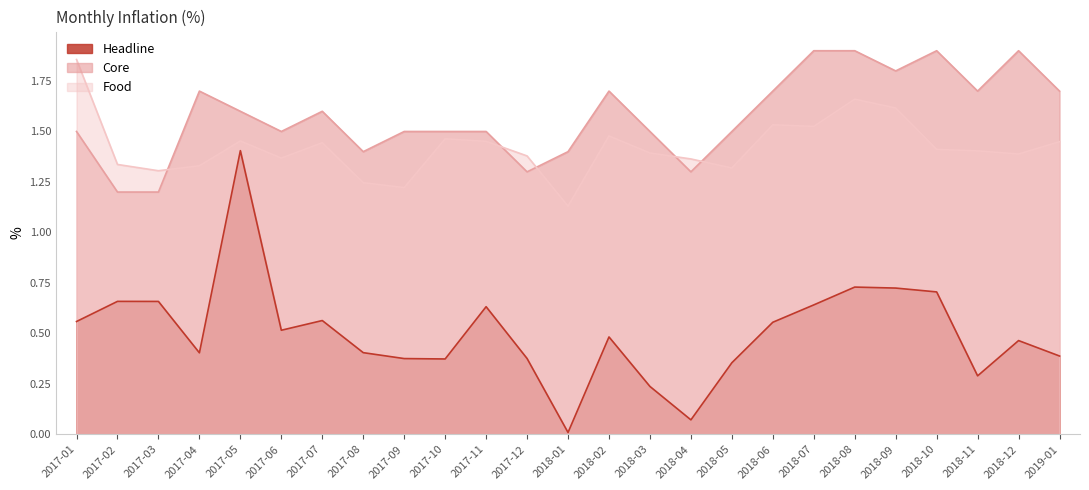

Reading left to right, list all the values displayed in this chart.

Headline: 2017-01=0.6	2017-02=0.7	2017-03=0.7	2017-04=0.4	2017-05=1.4	2017-06=0.5	2017-07=0.6	2017-08=0.4	2017-09=0.4	2017-10=0.4	2017-11=0.6	2017-12=0.4	2018-01=0.0	2018-02=0.5	2018-03=0.2	2018-04=0.1	2018-05=0.4	2018-06=0.6	2018-07=0.6	2018-08=0.7	2018-09=0.7	2018-10=0.7	2018-11=0.3	2018-12=0.5	2019-01=0.4
Food: 2017-01=1.9	2017-02=1.3	2017-03=1.3	2017-04=1.3	2017-05=1.5	2017-06=1.4	2017-07=1.4	2017-08=1.2	2017-09=1.2	2017-10=1.5	2017-11=1.5	2017-12=1.4	2018-01=1.1	2018-02=1.5	2018-03=1.4	2018-04=1.4	2018-05=1.3	2018-06=1.5	2018-07=1.5	2018-08=1.7	2018-09=1.6	2018-10=1.4	2018-11=1.4	2018-12=1.4	2019-01=1.4
Core: 2017-01=1.5	2017-02=1.2	2017-03=1.2	2017-04=1.7	2017-05=1.6	2017-06=1.5	2017-07=1.6	2017-08=1.4	2017-09=1.5	2017-10=1.5	2017-11=1.5	2017-12=1.3	2018-01=1.4	2018-02=1.7	2018-03=1.5	2018-04=1.3	2018-05=1.5	2018-06=1.7	2018-07=1.9	2018-08=1.9	2018-09=1.8	2018-10=1.9	2018-11=1.7	2018-12=1.9	2019-01=1.7